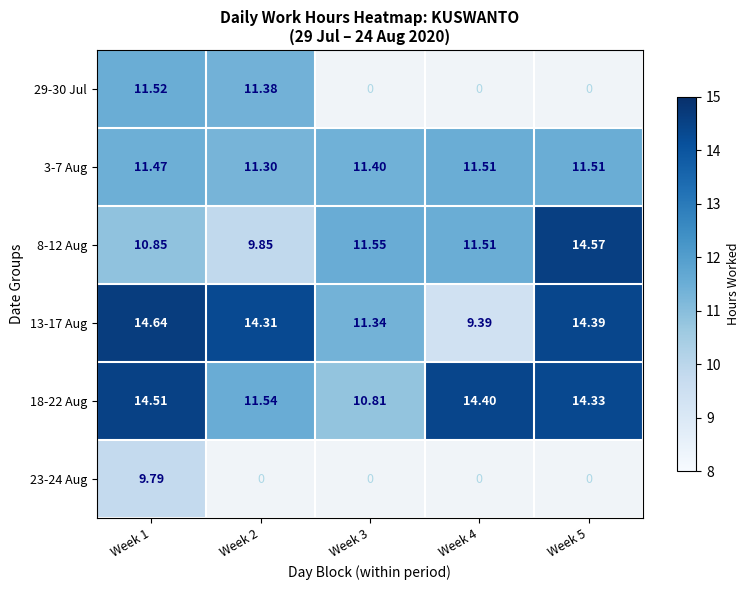

Which category has the lowest value across all series?

Week 4